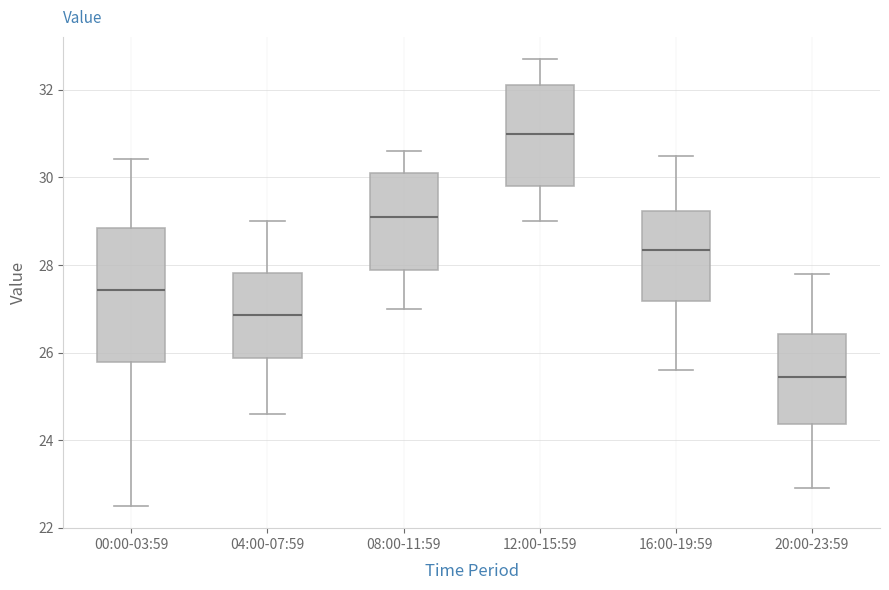

Reading left to right, read every box against the y-axis: the position of its median line, the range the box covers, and the ends of its whiskers. The values are not printed on the chart, so give them approximately, as read against the axis.

00:00-03:59: median 27.4, box 25.8 to 28.8, whiskers 22.6 to 30.4
04:00-07:59: median 26.8, box 25.8 to 27.8, whiskers 24.6 to 29.0
08:00-11:59: median 29.2, box 27.8 to 30.2, whiskers 27.0 to 30.6
12:00-15:59: median 31.0, box 29.8 to 32.2, whiskers 29.0 to 32.8
16:00-19:59: median 28.4, box 27.2 to 29.2, whiskers 25.6 to 30.6
20:00-23:59: median 25.4, box 24.4 to 26.4, whiskers 23.0 to 27.8